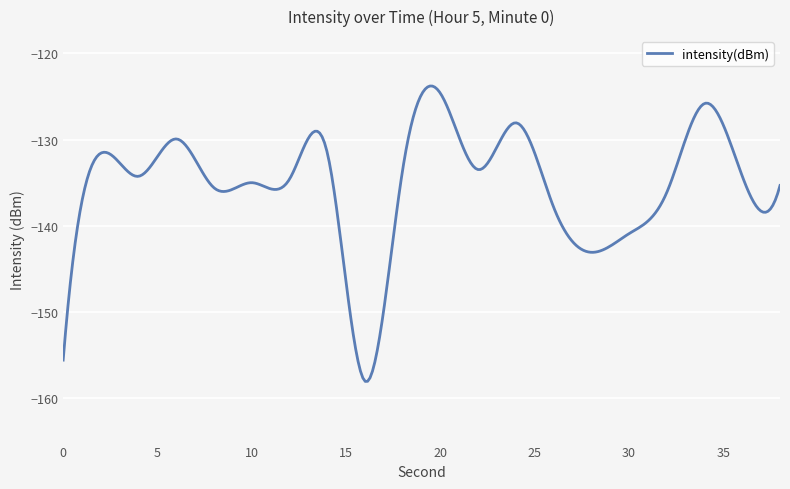

What is the greatest value displayed?

-123.8